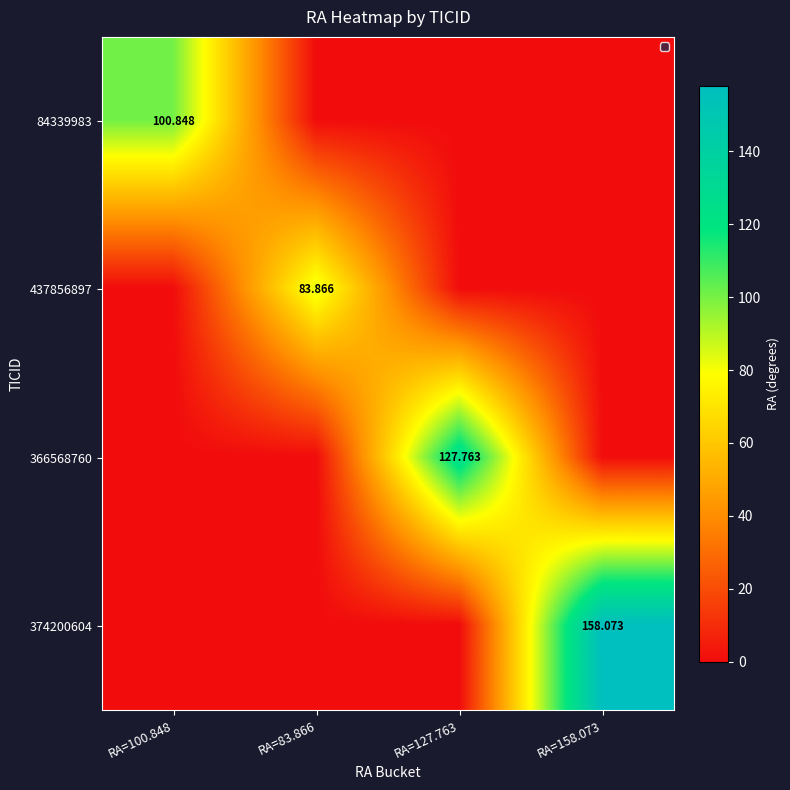

Is the value of 437856897 at RA=83.866 greater than the value of 366568760 at RA=127.763?

No